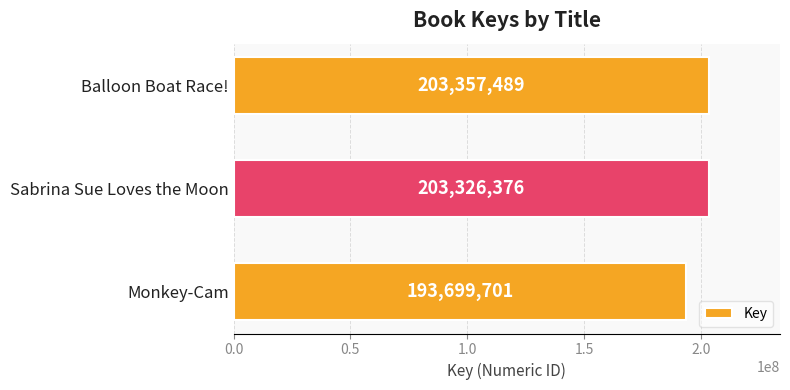

Rank the categories by value from lowest to highest.

Monkey-Cam, Sabrina Sue Loves the Moon, Balloon Boat Race!